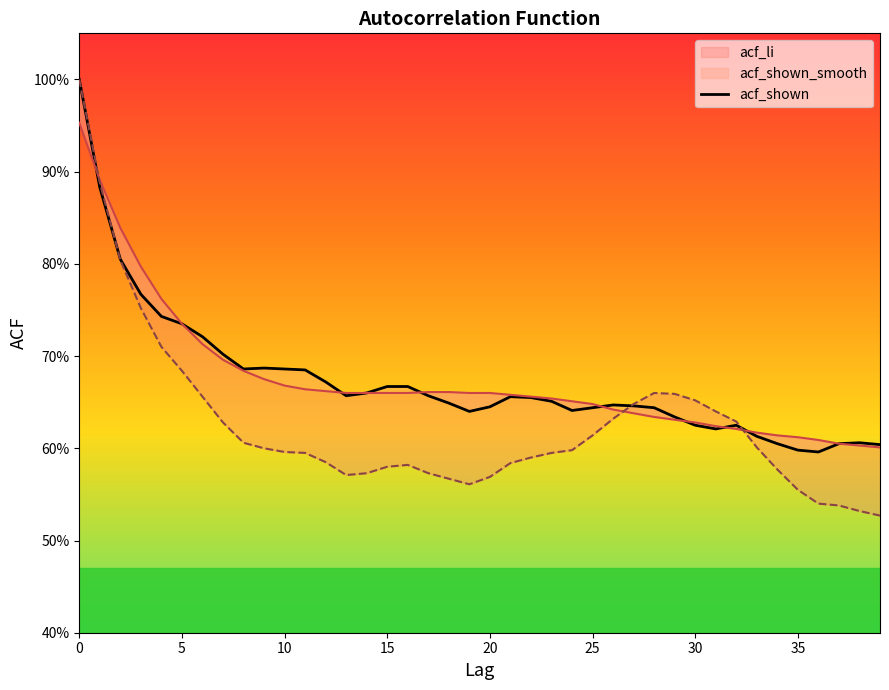

What is the maximum value shown in the chart?

1.0